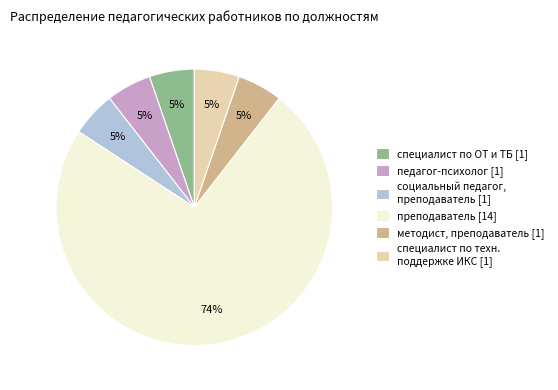

To the nearest percent, what is the average slice percentage?

17%